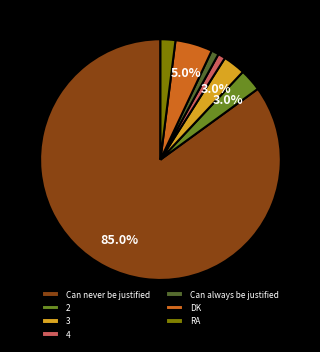

To the nearest percent, what portion does 2 represent?

3%